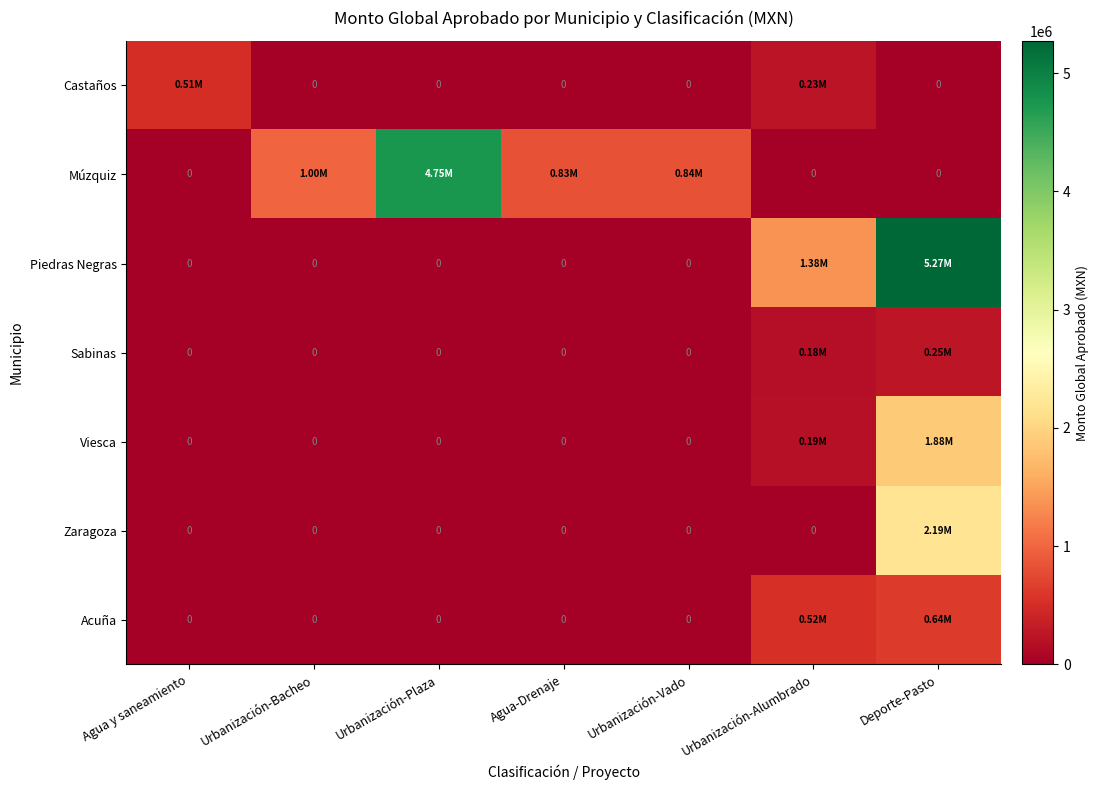

Which series has the widest spread of values?

Piedras Negras